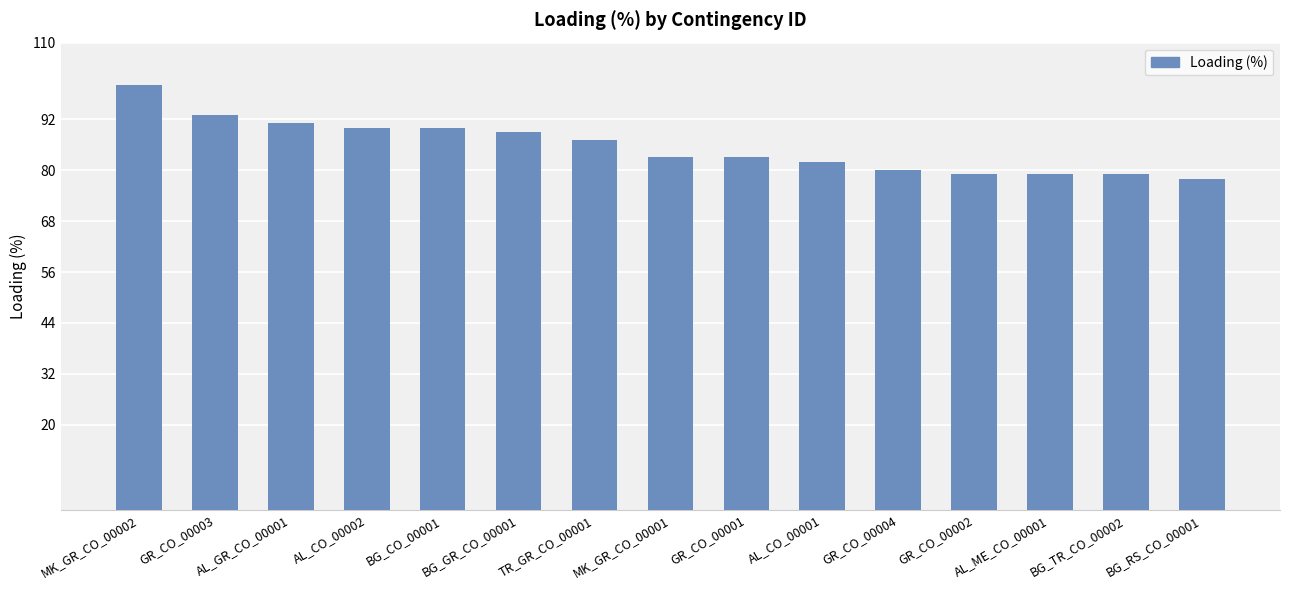

What is the label of the 4th bar from the left?

AL_CO_00002